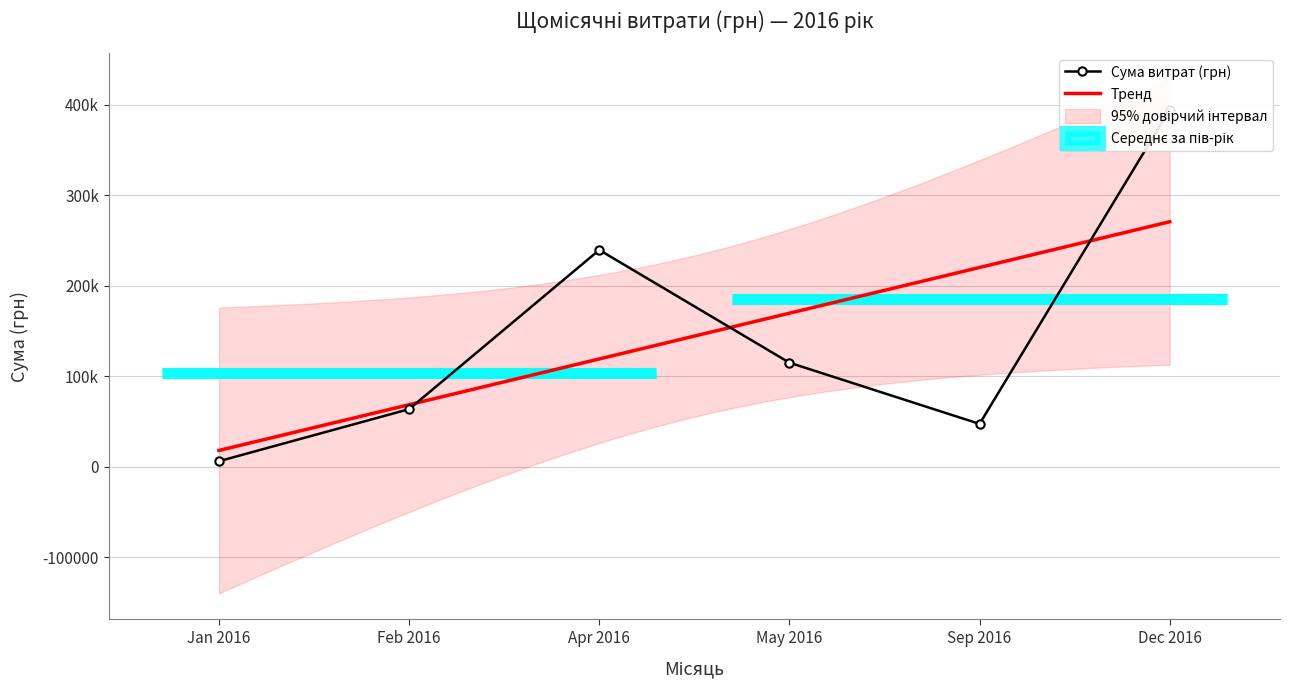

The value at 13.12.2016 is 2993.0. True or false?

False